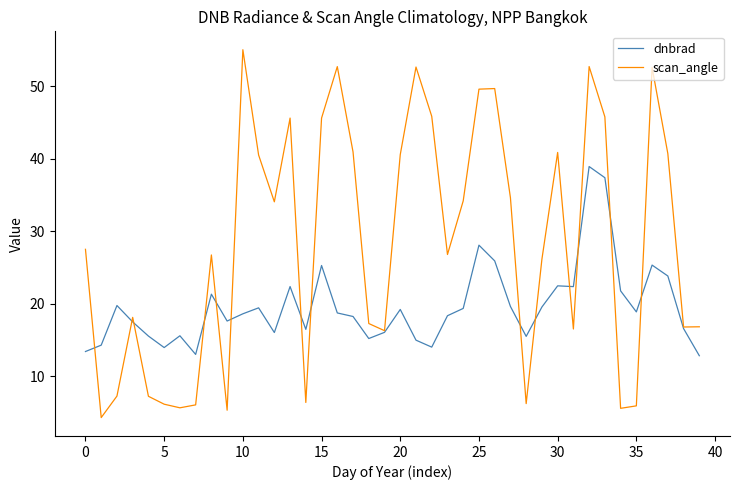

How many categories are shown in the chart?

40